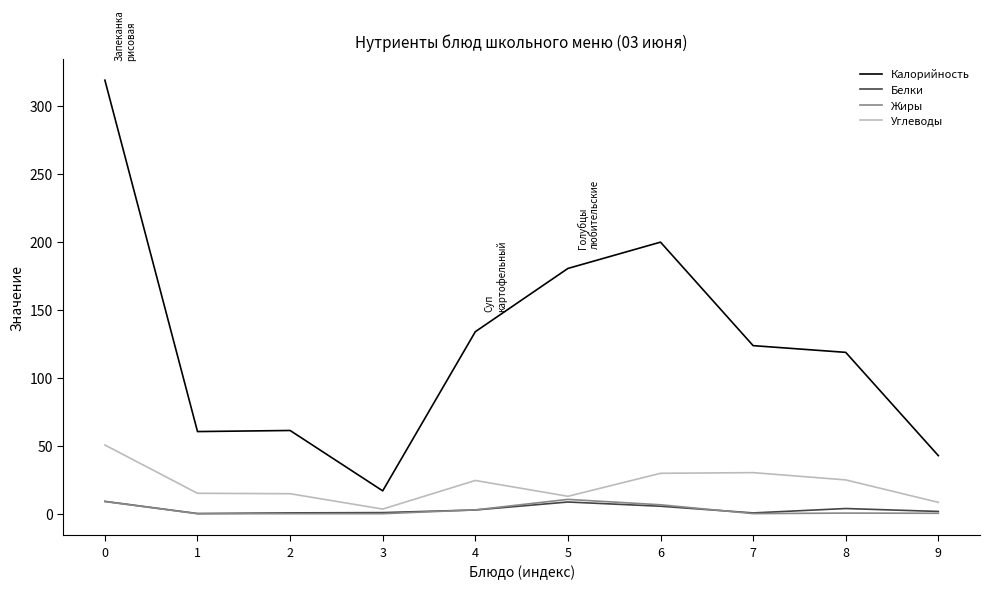

How many lines are shown in the chart?

4